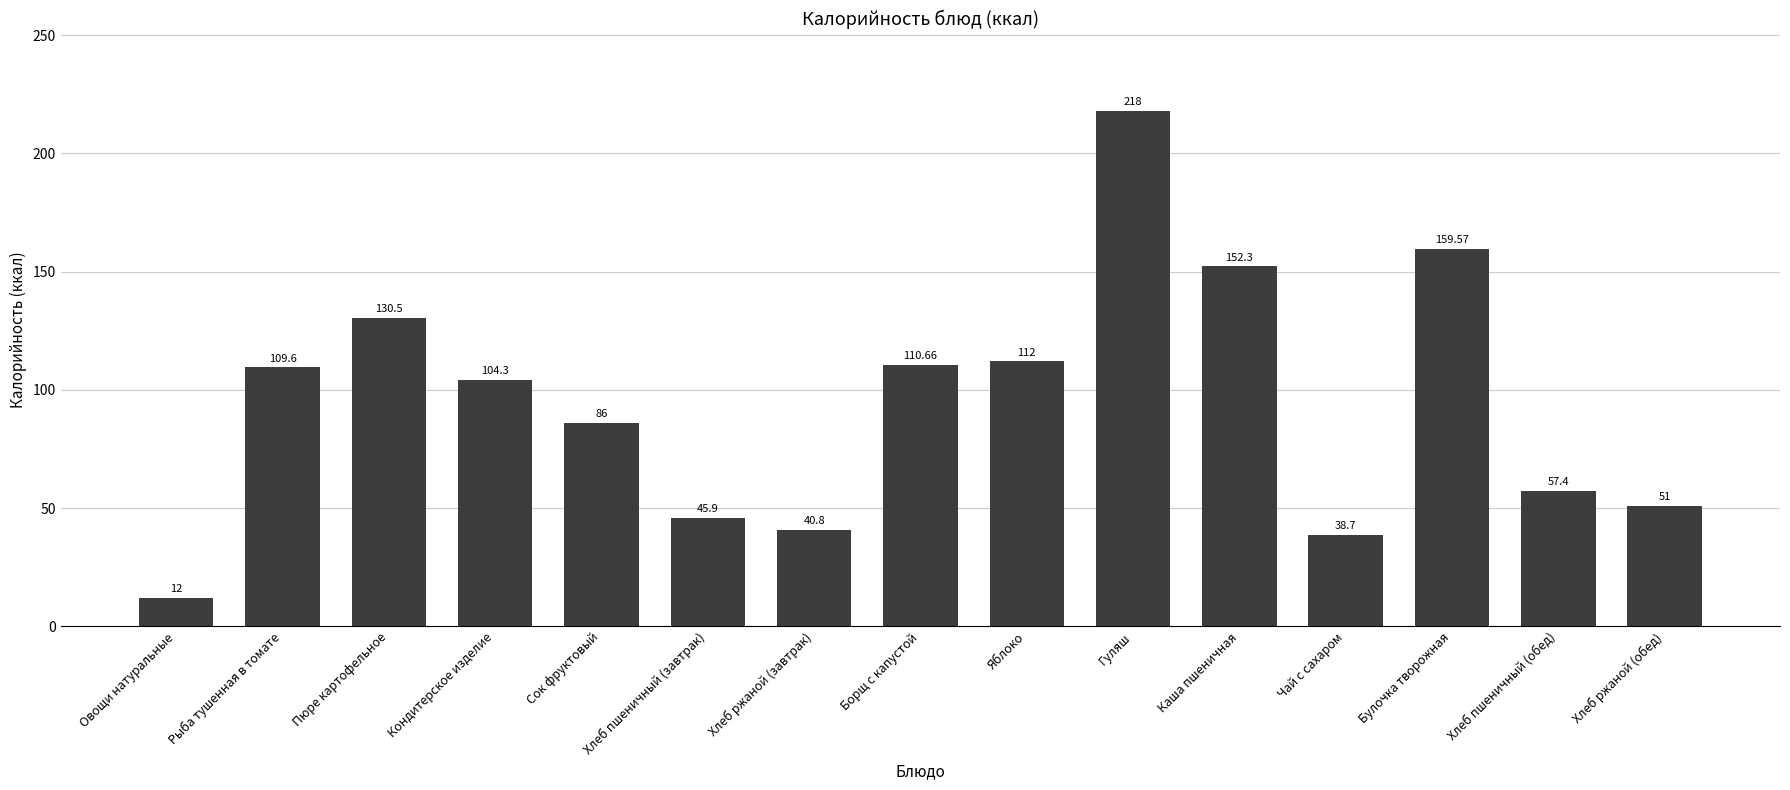

What position from the left is Каша пшеничная?

11